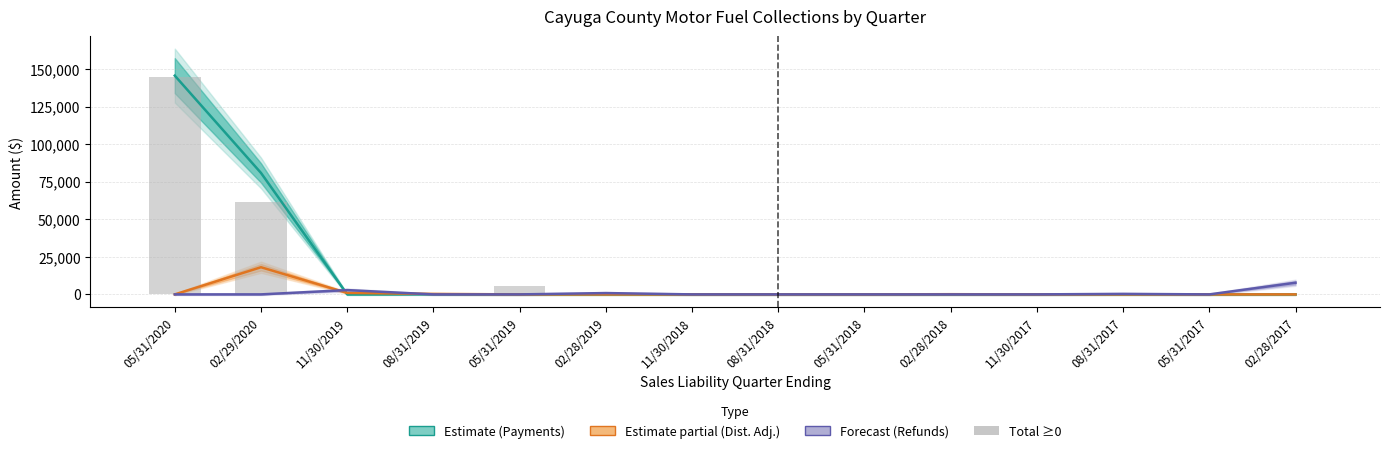

List the series in order of their peak value, lowest first.

Refunds (abs), Distribution Adjustments (abs), Total (clipped ≥0), Payments (Excl. EFT)